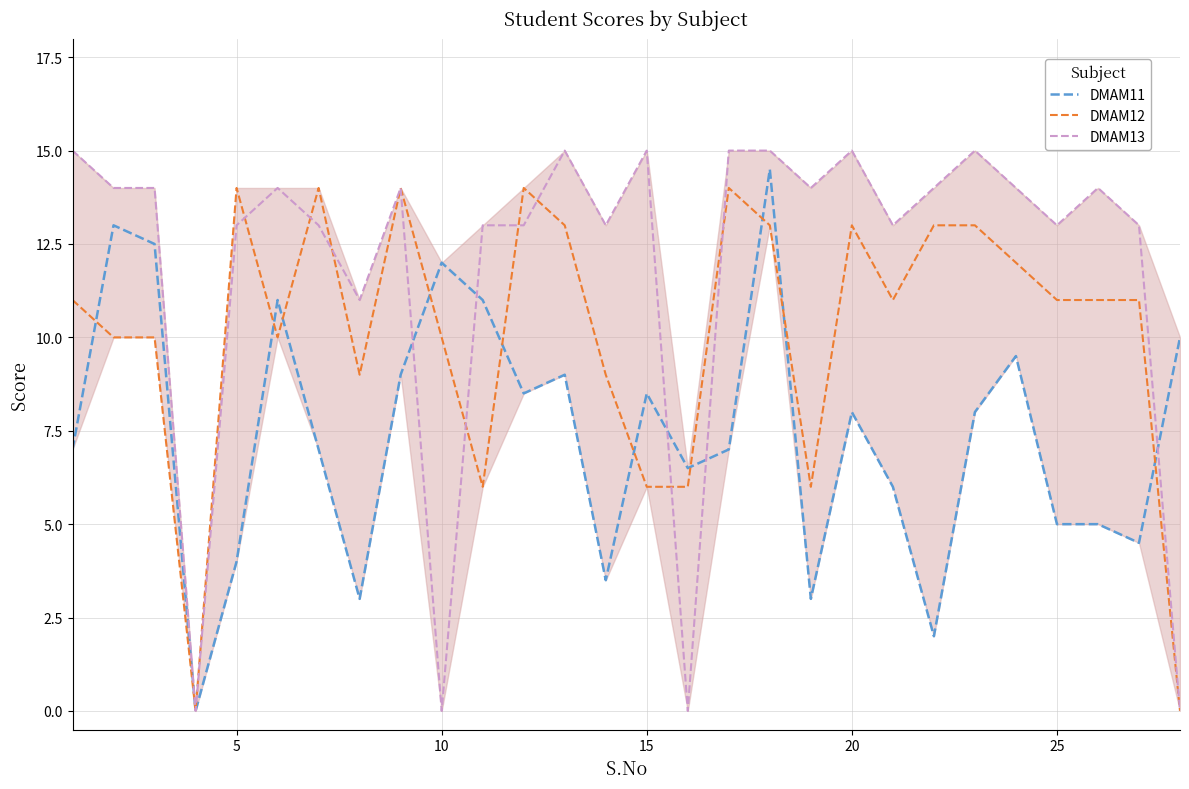

Rank the series by their maximum value, from highest to lowest.

DMAM13, DMAM11, DMAM12